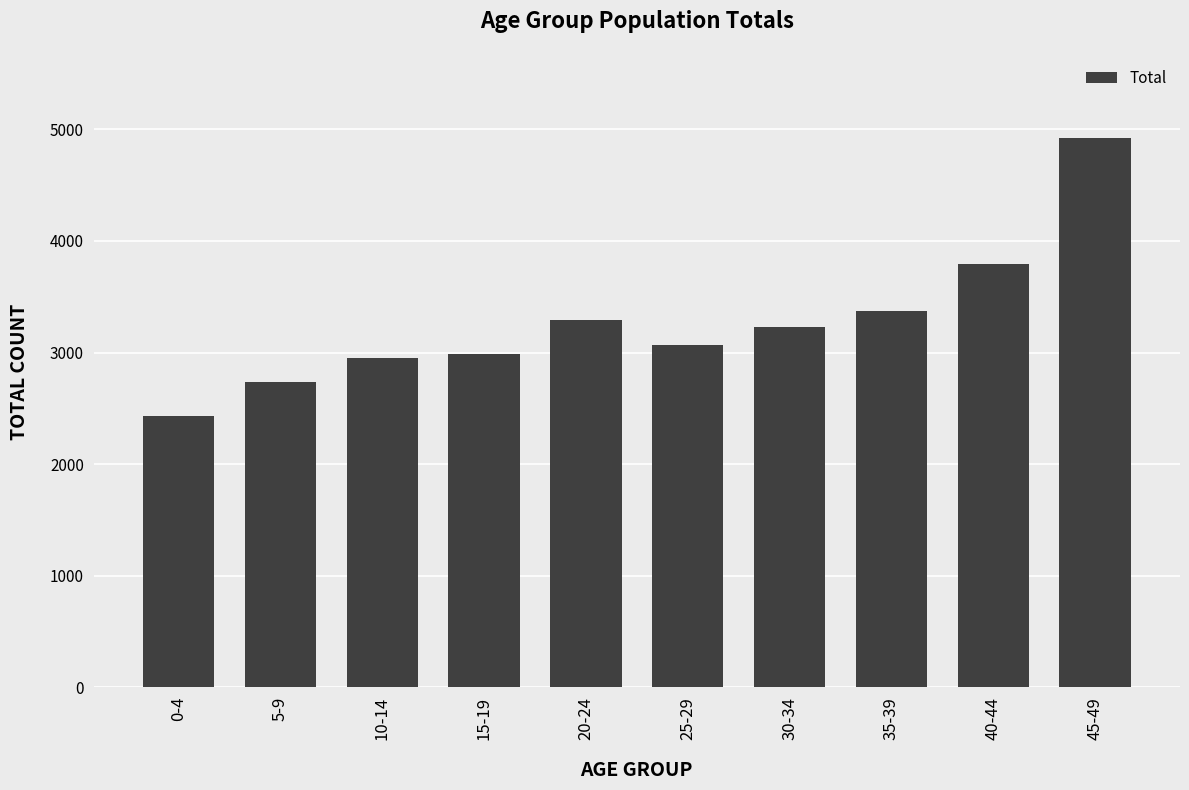

What is the label of the 7th bar from the left?

30-34